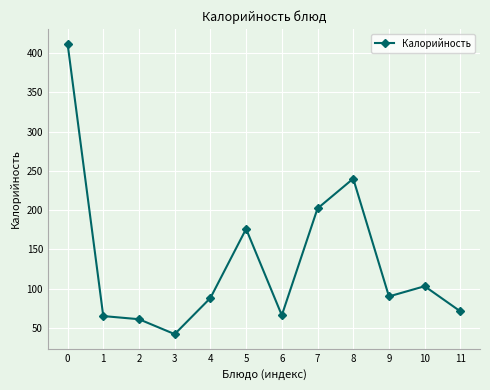

What is the change in value from 1 to 5?

+111